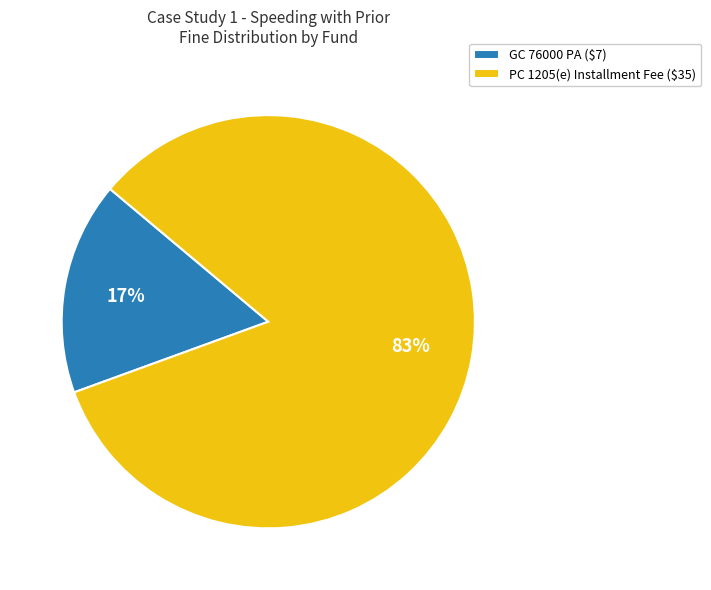

The GC 76000 PA ($7) slice represents 17% of the pie. True or false?

True